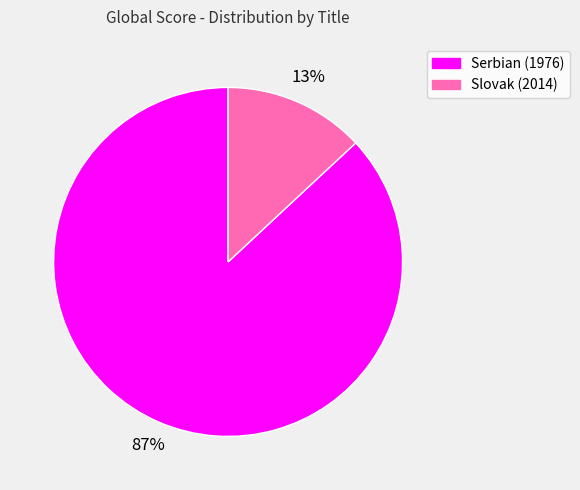

To the nearest percent, what is the difference between the largest and smallest slice percentages?

74%